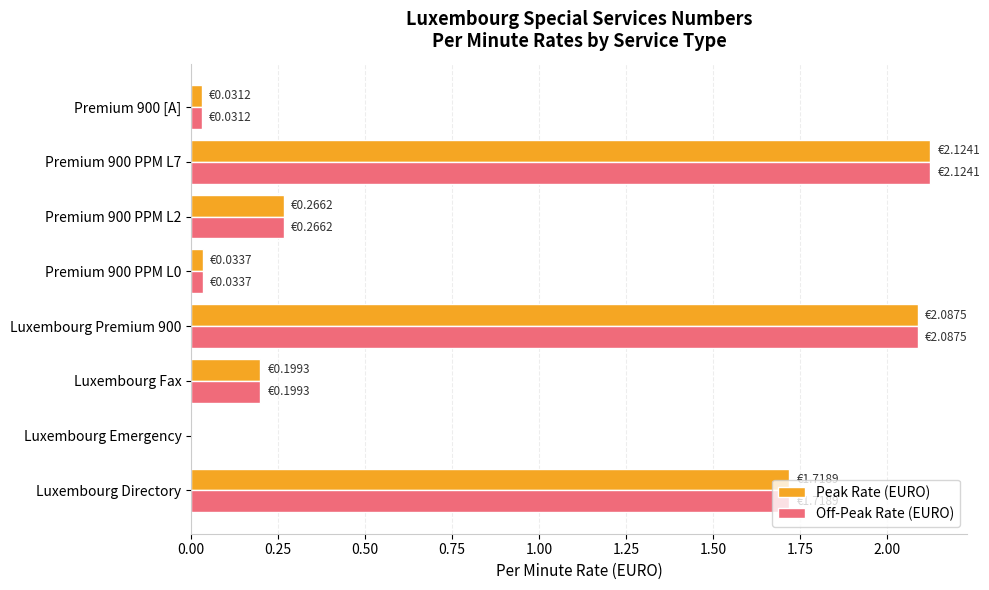

At which category is the sum across all series the highest?

Premium 900 PPM L7